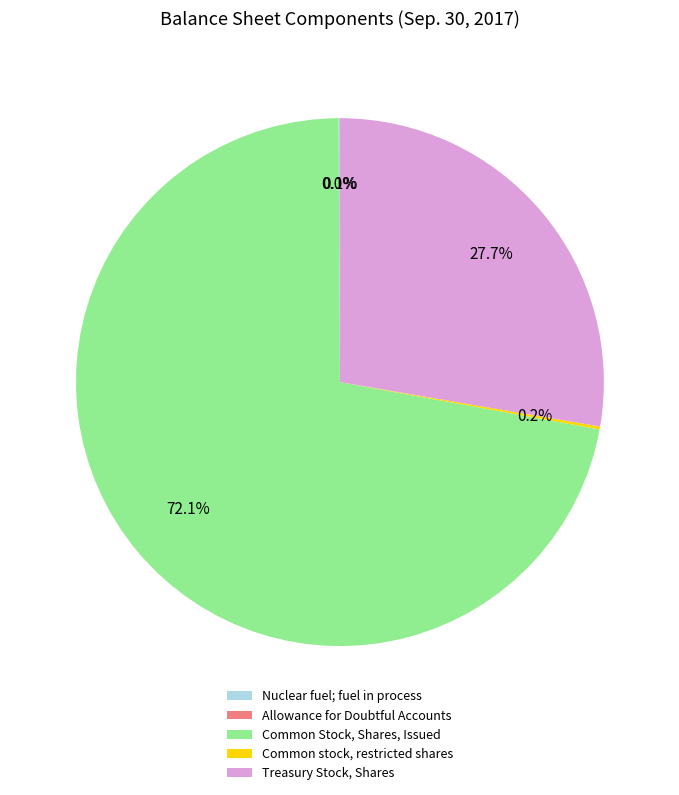

What is the largest slice in the pie chart?

Common Stock, Shares, Issued